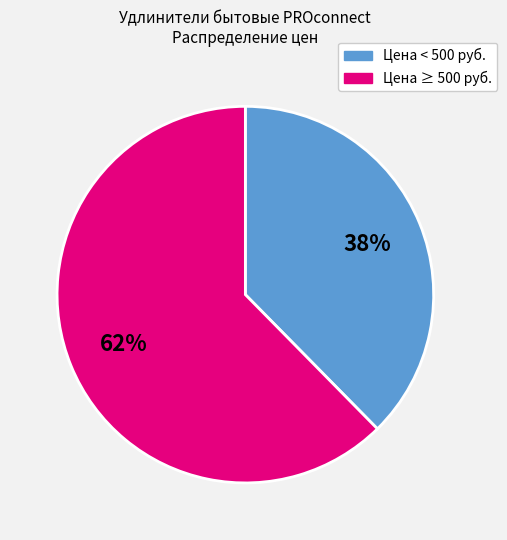

Does any single category account for the majority?

Yes